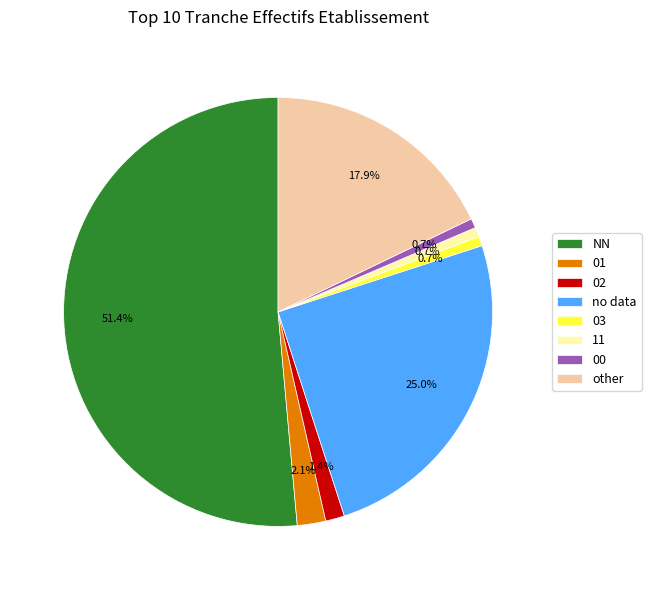

To the nearest percent, what is the difference between the largest and smallest slice percentages?

51%